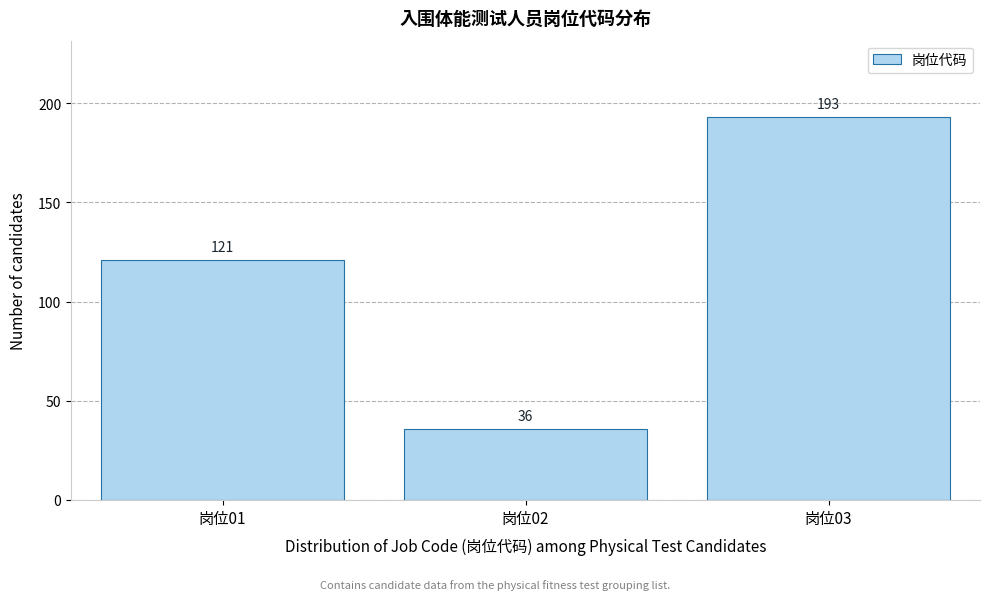

Reading left to right, list all the values displayed in this chart.

121	36	193